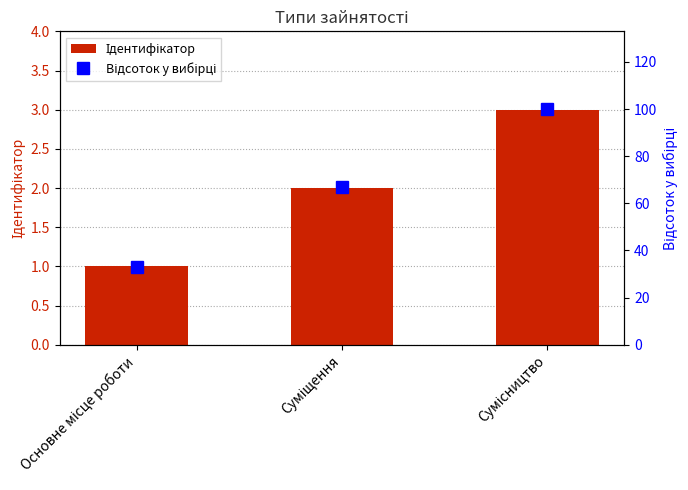

Which label corresponds to the smallest value in the chart?

Основне місце роботи